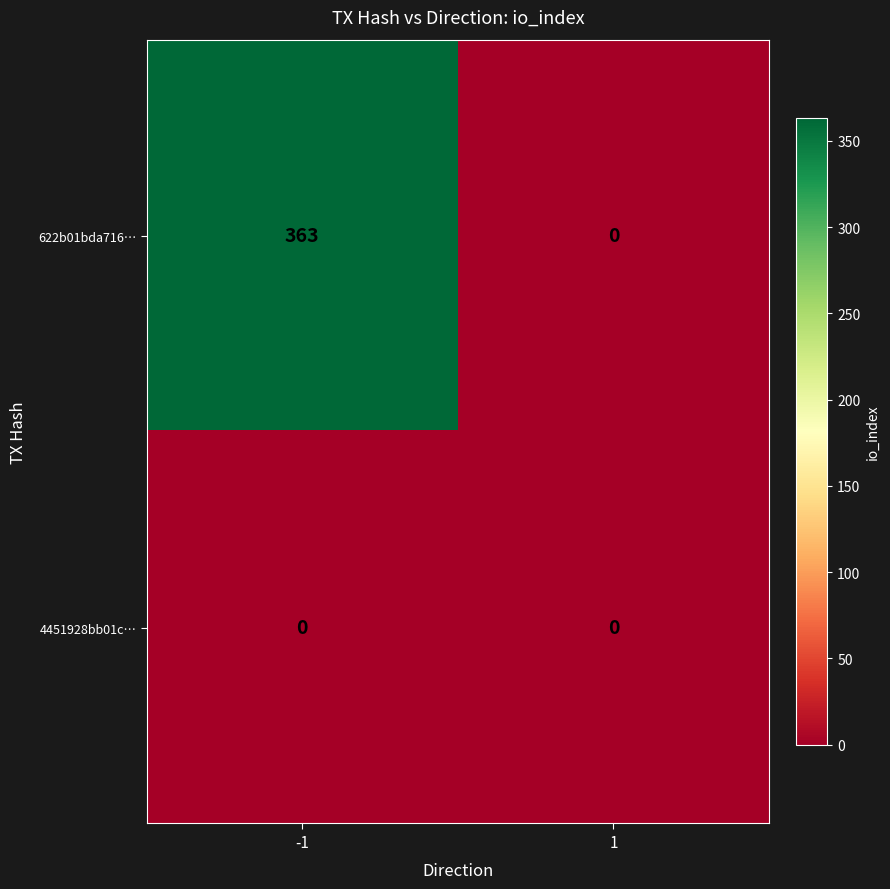

List the series in order of their peak value, highest first.

622b01bda716…, 4451928bb01c…